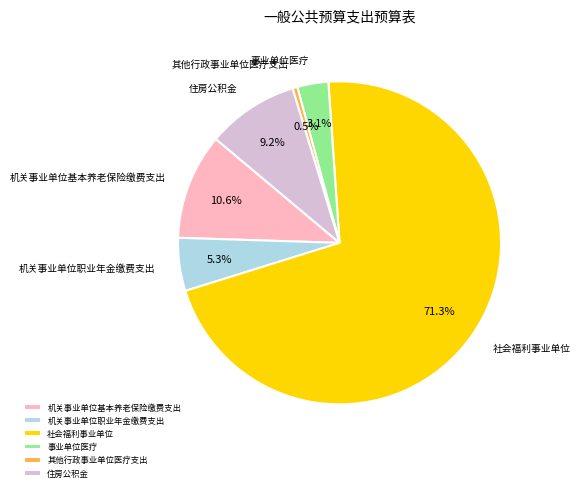

Does any single category account for the majority?

Yes